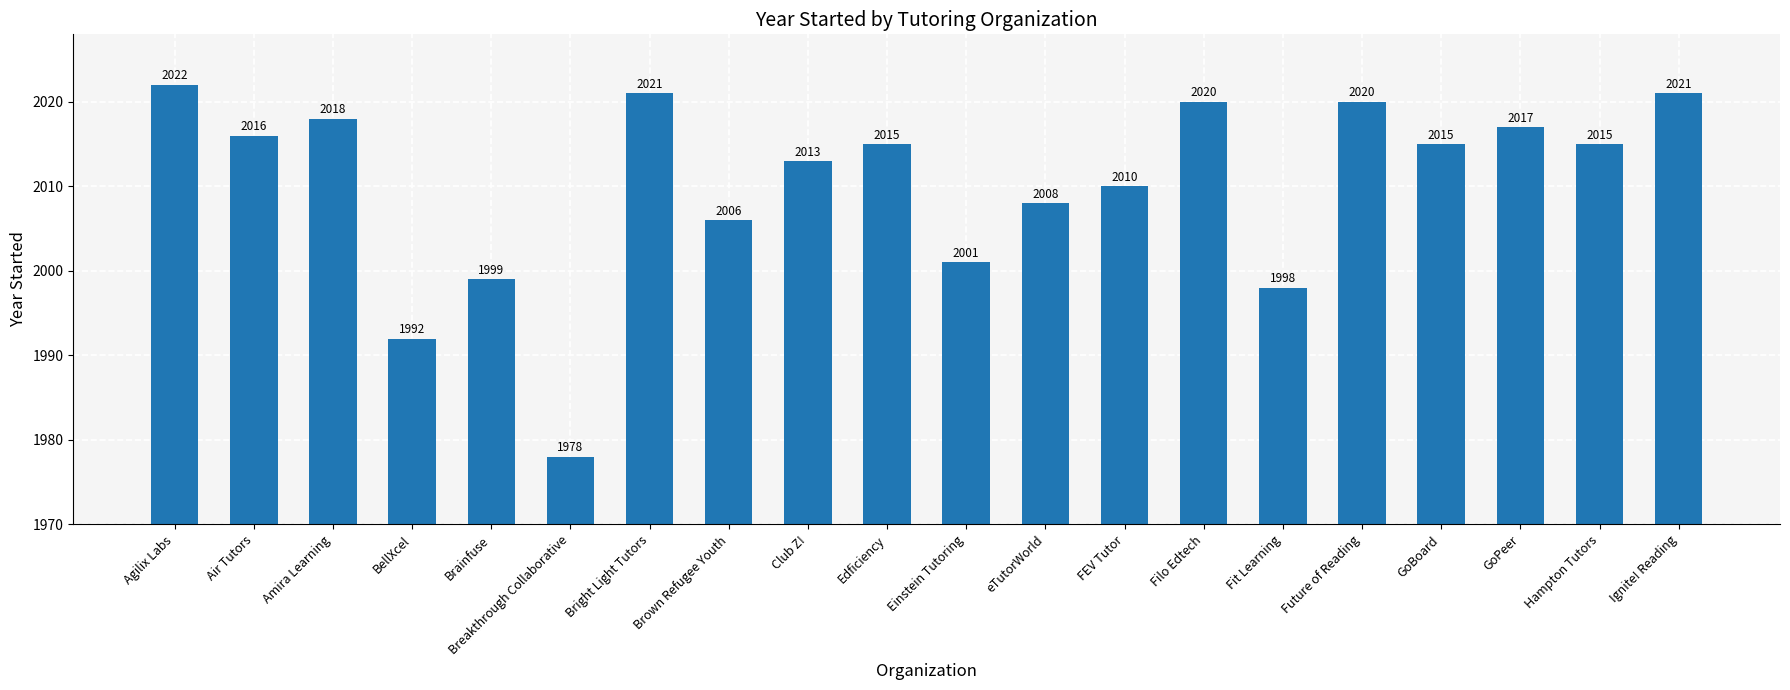

What is the value of the 8th bar from the left?

2006